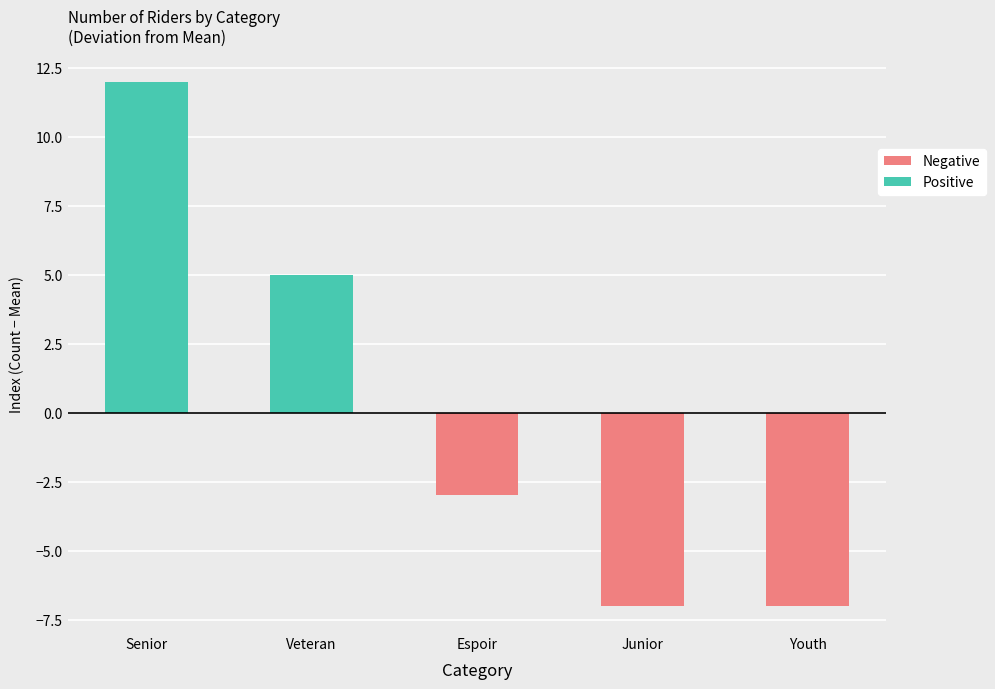

Reading left to right, what are all the values shown in this chart?

Senior=12	Veteran=5	Espoir=-3	Junior=-7	Youth=-7